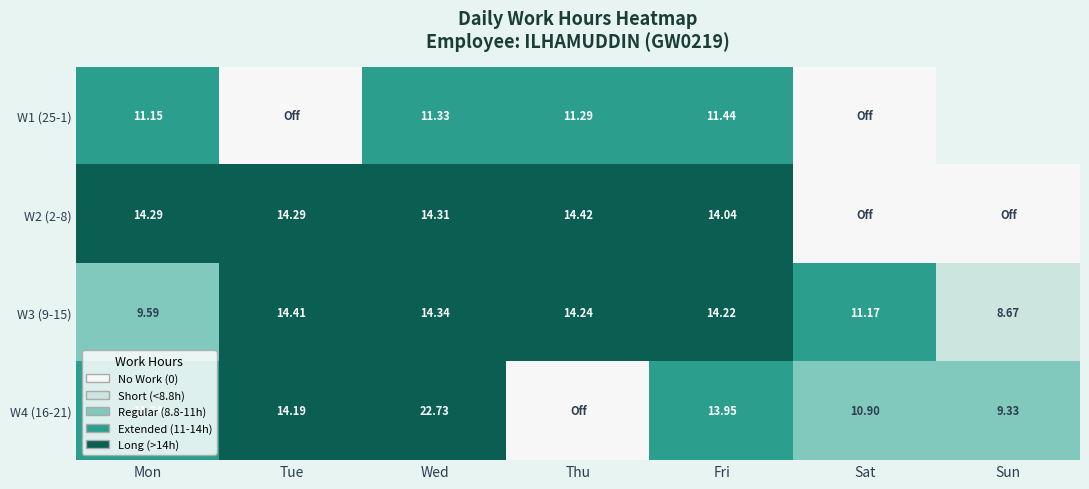

Is the value of W3 (9-15) at Sat greater than the value of W4 (16-21) at Sun?

Yes